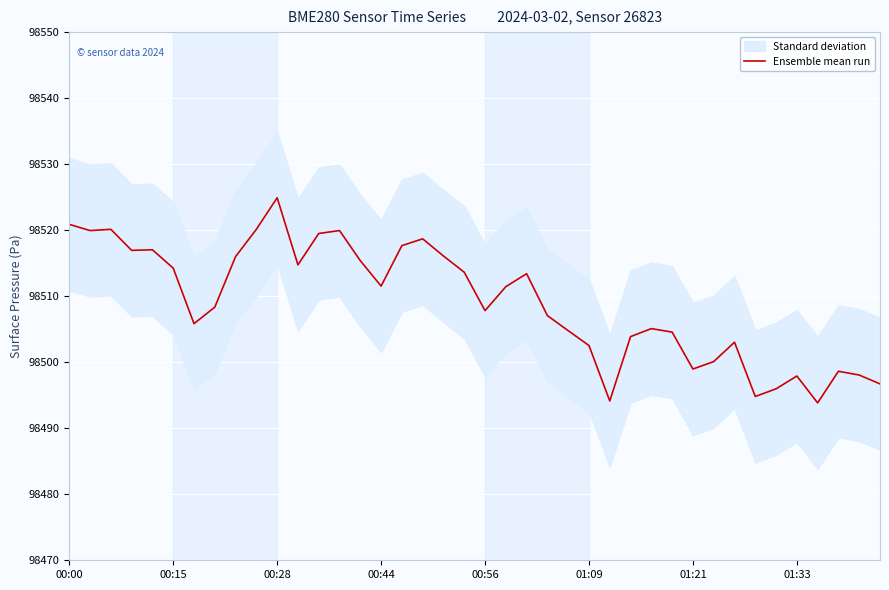

True or false: Ensemble mean run has a value of 65845.8 at 01:21.

False